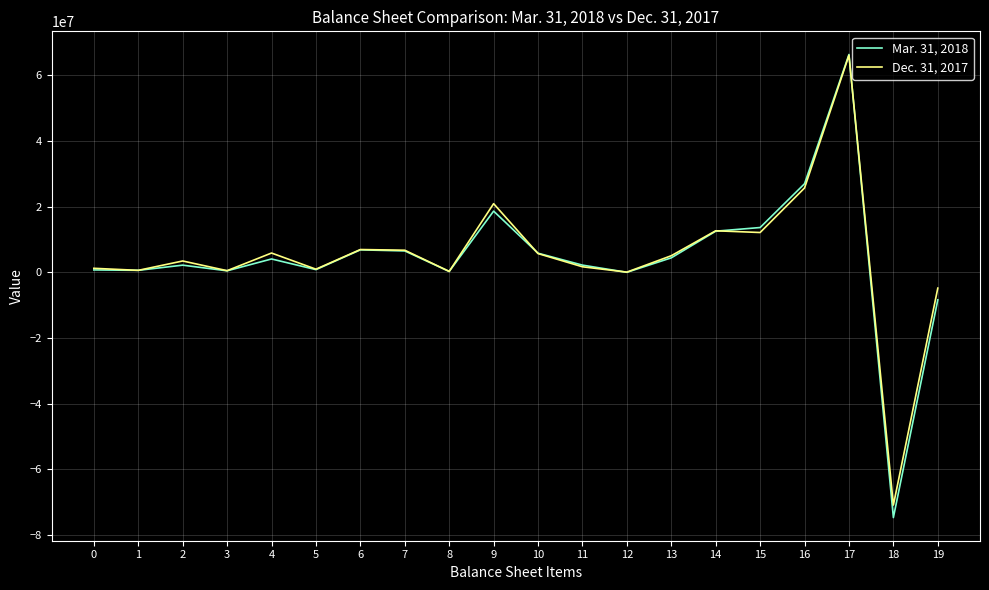

At which category is the sum across all series the highest?

17